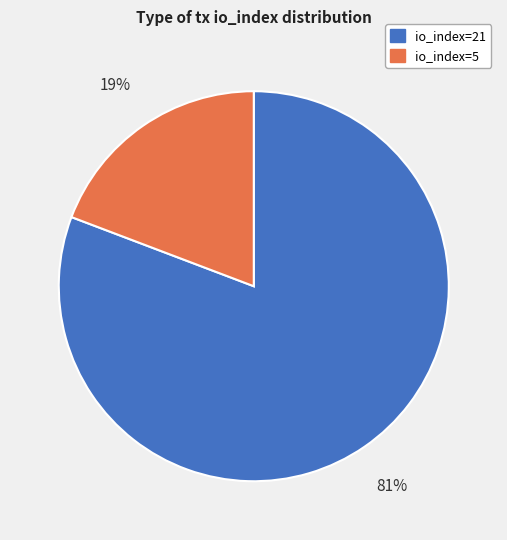

Rank the categories by value from highest to lowest.

io_index=21, io_index=5